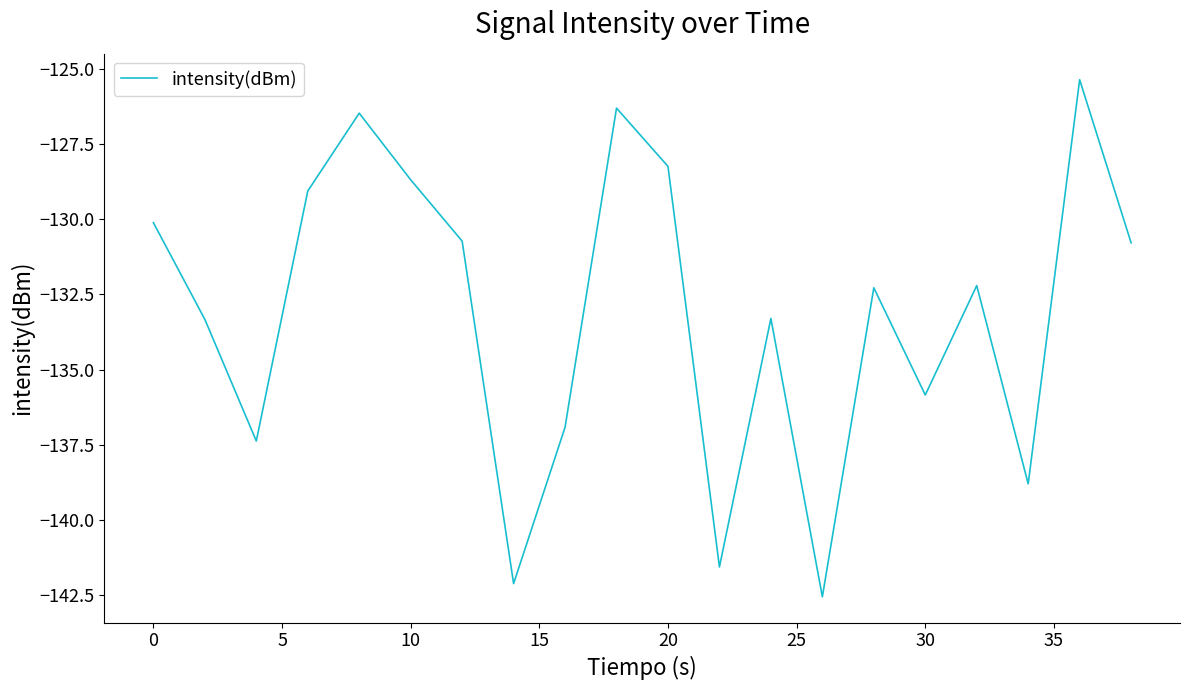

What is the greatest value displayed?

-125.4